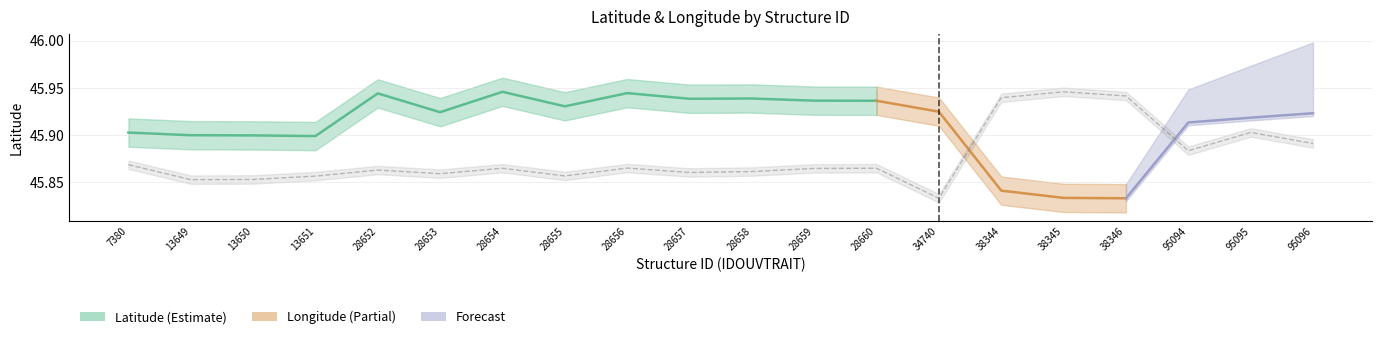

Reading left to right, list all the values displayed in this chart.

45.9	45.9	45.9	45.9	45.9	45.9	45.9	45.9	45.9	45.9	45.9	45.9	45.9	45.8	45.9	45.9	45.9	45.9	45.9	45.9